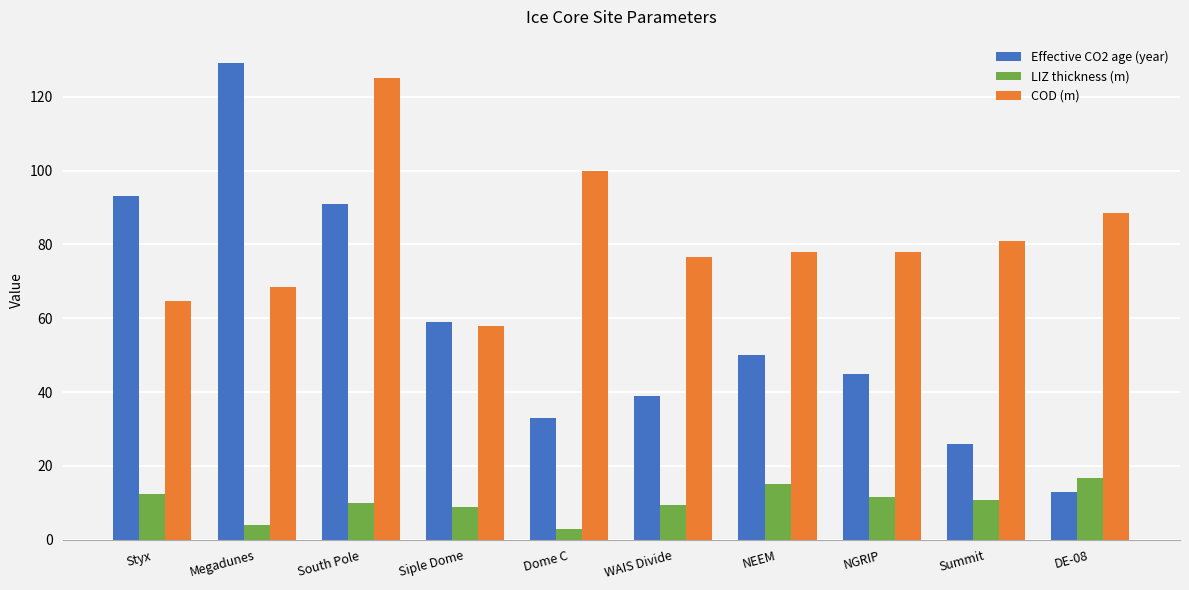

Rank the series at NGRIP from highest to lowest value.

COD (m), Effective CO2 age (year), LIZ thickness (m)